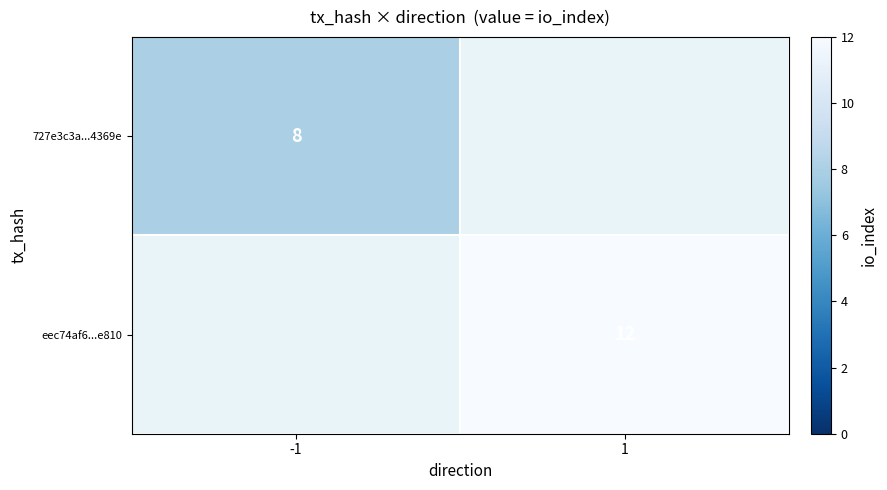

Count the number of data series in this chart.

2